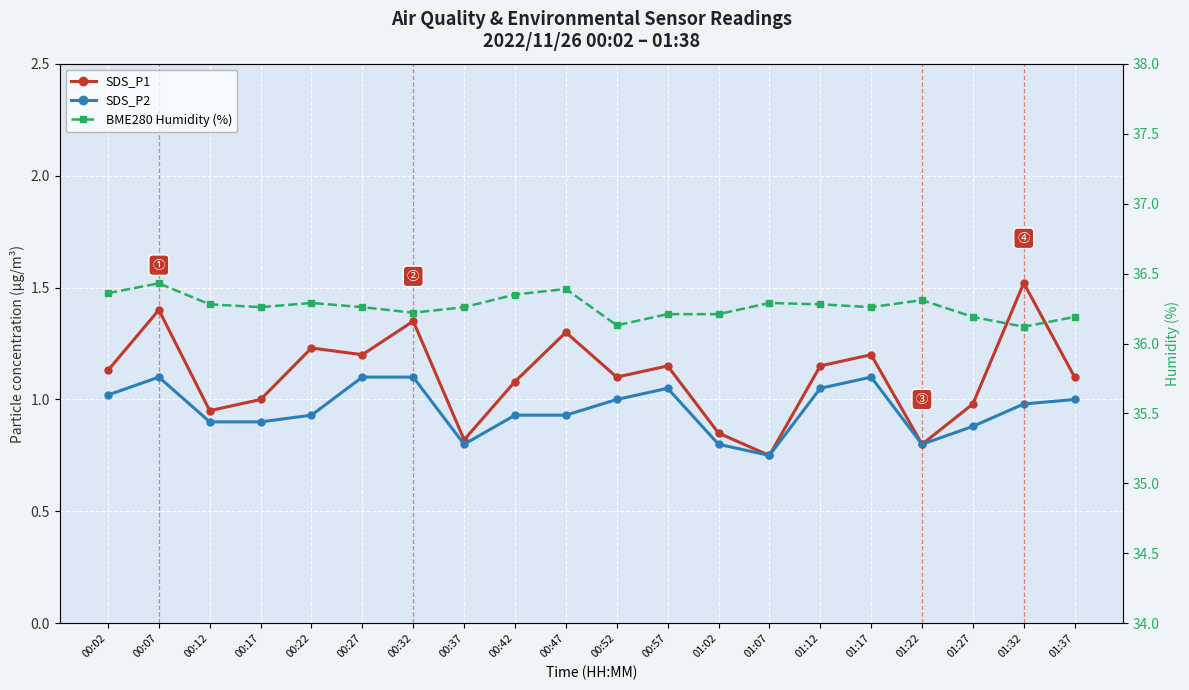

True or false: SDS_P1 and SDS_P2 intersect in this chart.

False